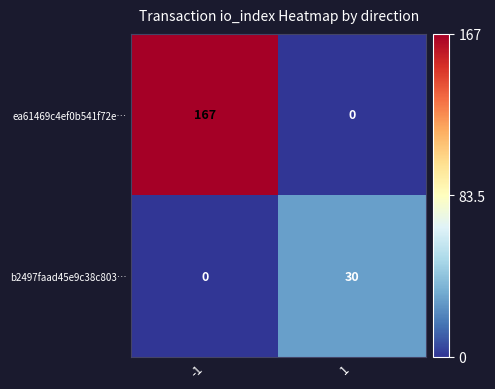

Reading left to right, transcribe all the data shown in this chart.

ea61469c4ef0b541f72e…: -1=167	1=0
b2497faad45e9c38c803…: -1=0	1=30